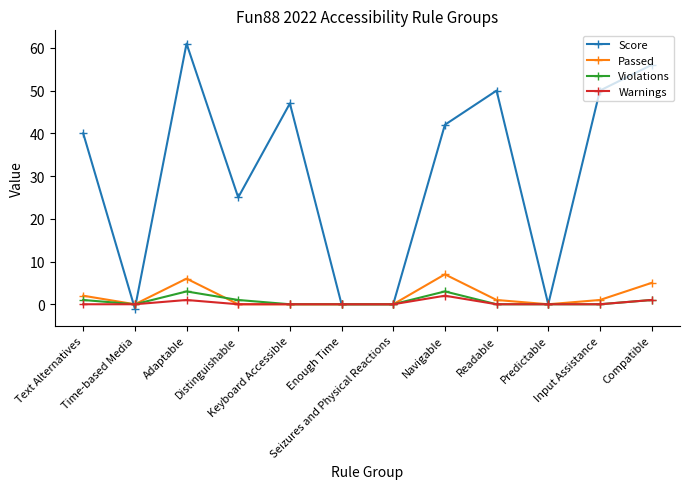

What is the label of the 2nd point from the right?

Input Assistance